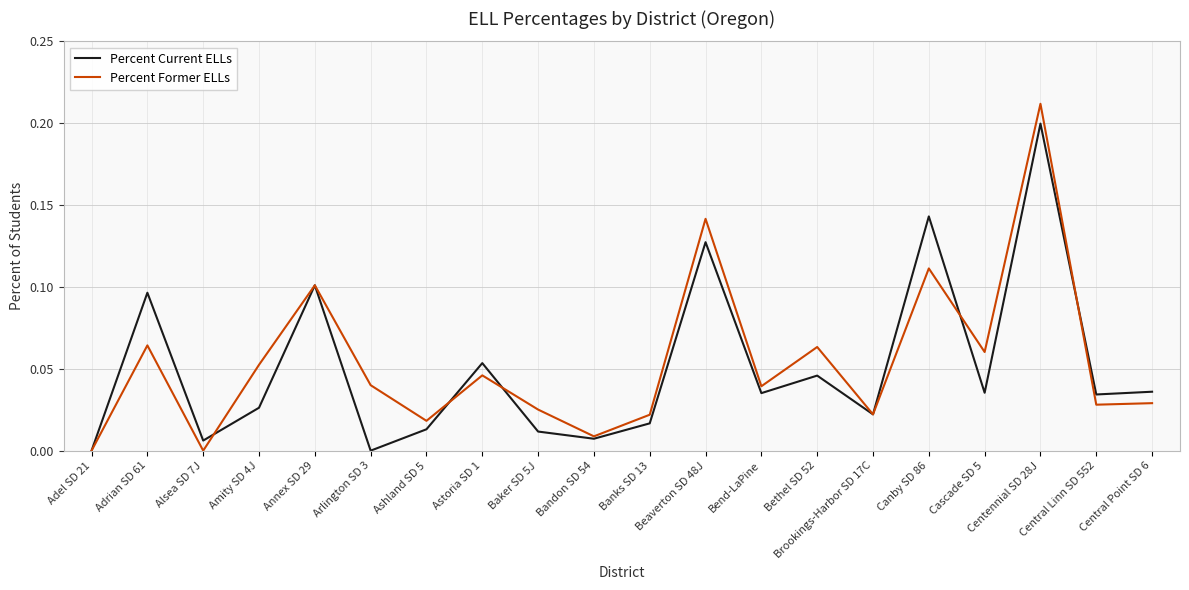

List the series in order of their peak value, lowest first.

Percent Current ELLs, Percent Former ELLs